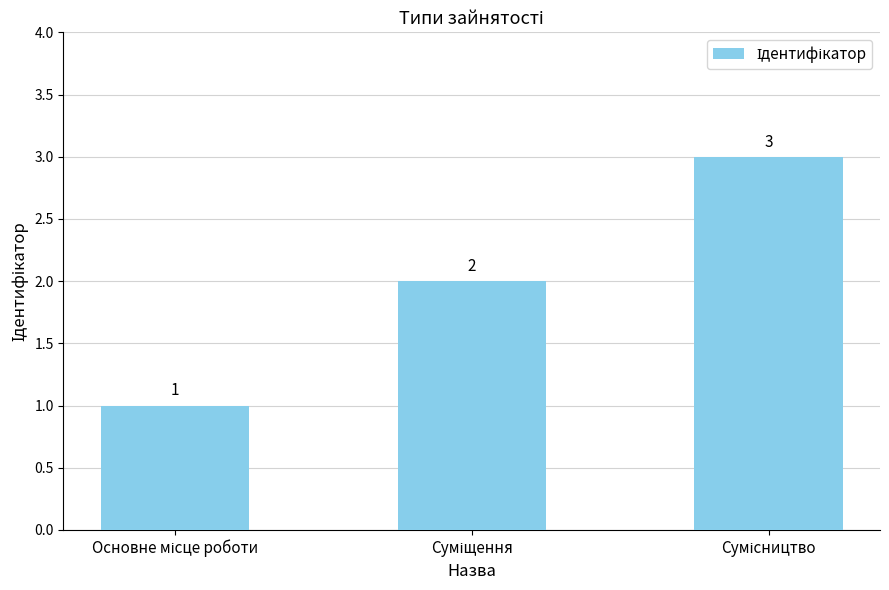

What is the maximum value shown in the chart?

3